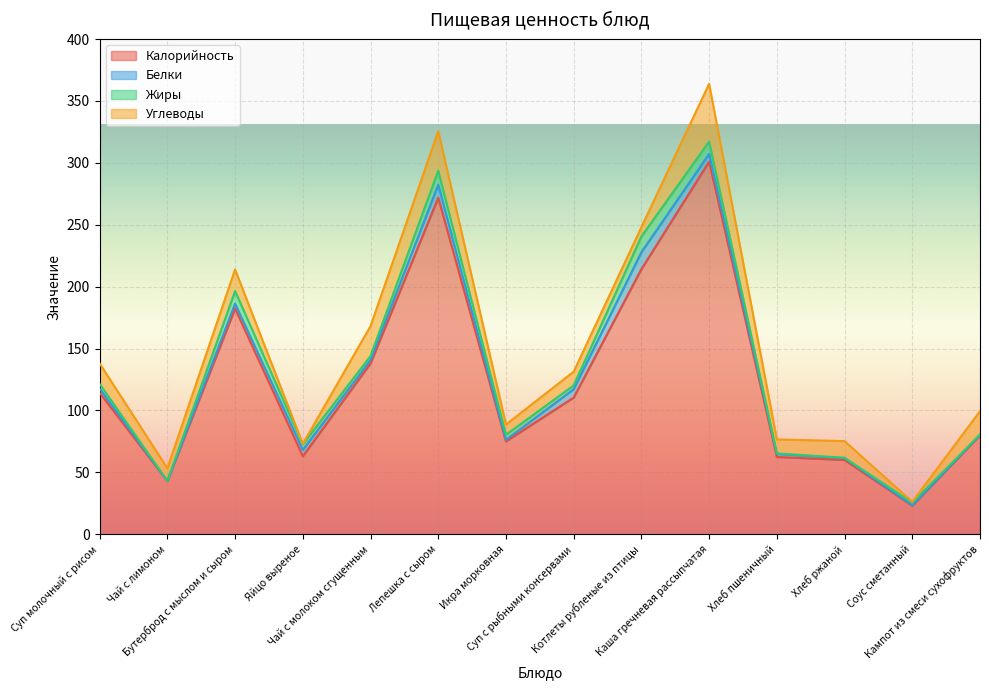

Count the number of data series in this chart.

4